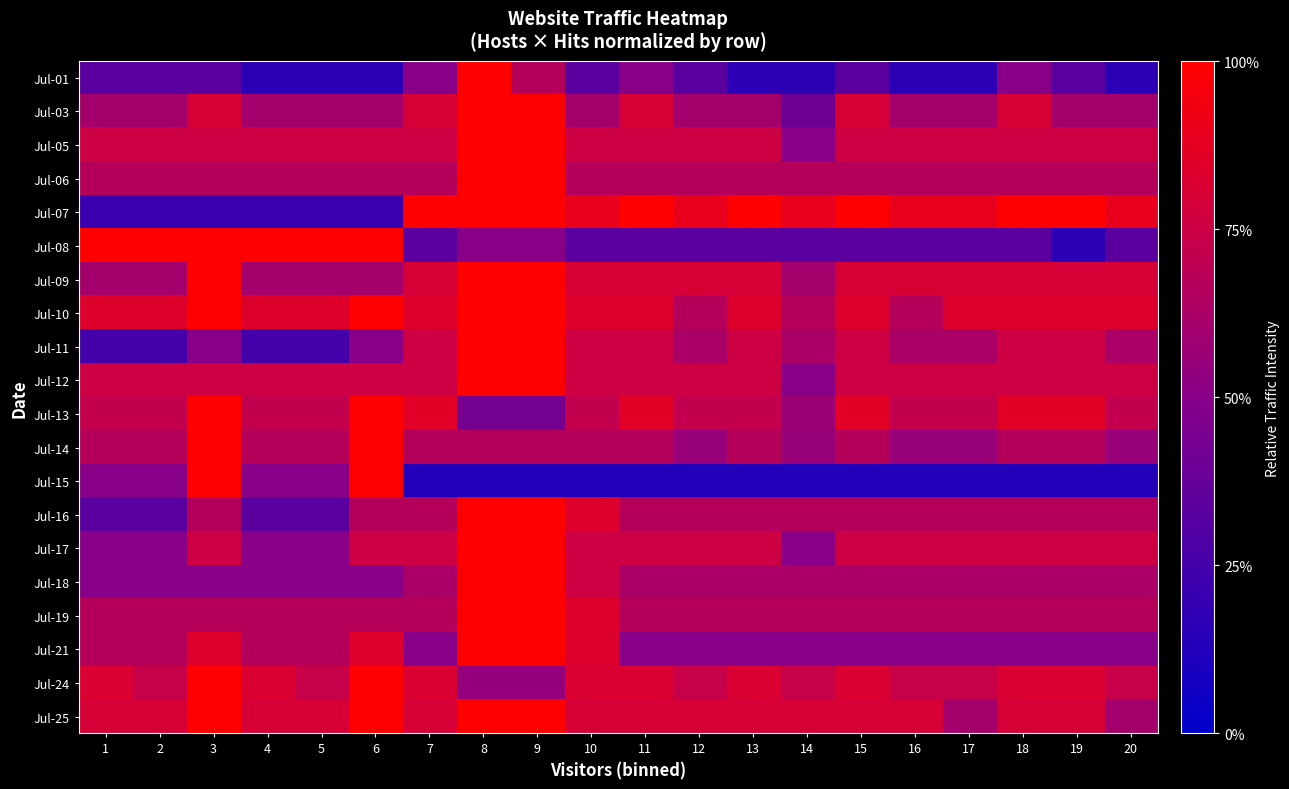

Count the number of data series in this chart.

20